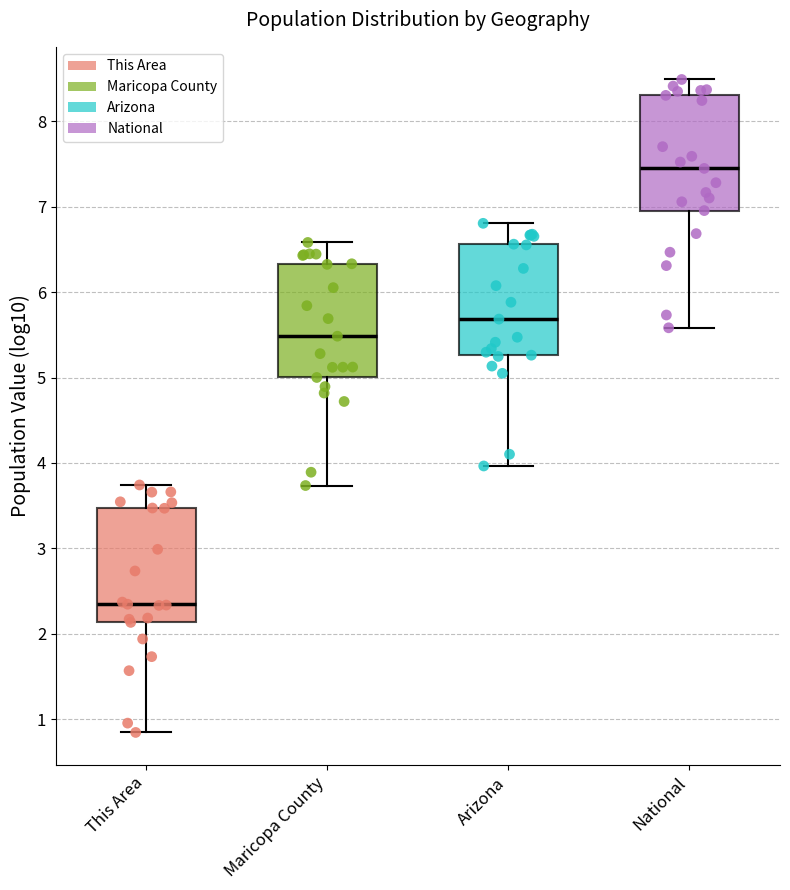

Reading left to right, read every box against the y-axis: the position of its median line, the range the box covers, and the ends of its whiskers. The values are not printed on the chart, so give them approximately, as read against the axis.

This Area: median 2.3, box 2.1 to 3.5, whiskers 0.8 to 3.7
Maricopa County: median 5.5, box 5.0 to 6.3, whiskers 3.7 to 6.6
Arizona: median 5.7, box 5.3 to 6.6, whiskers 4.0 to 6.8
National: median 7.4, box 7.0 to 8.3, whiskers 5.6 to 8.5